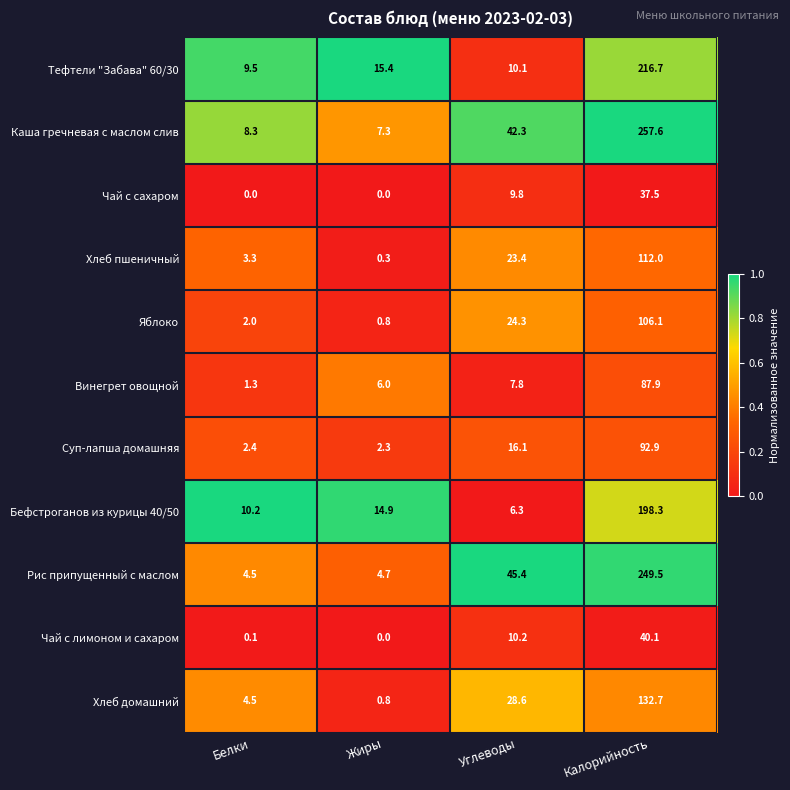

The value of Чай с сахаром at Белки is -14.8. True or false?

False